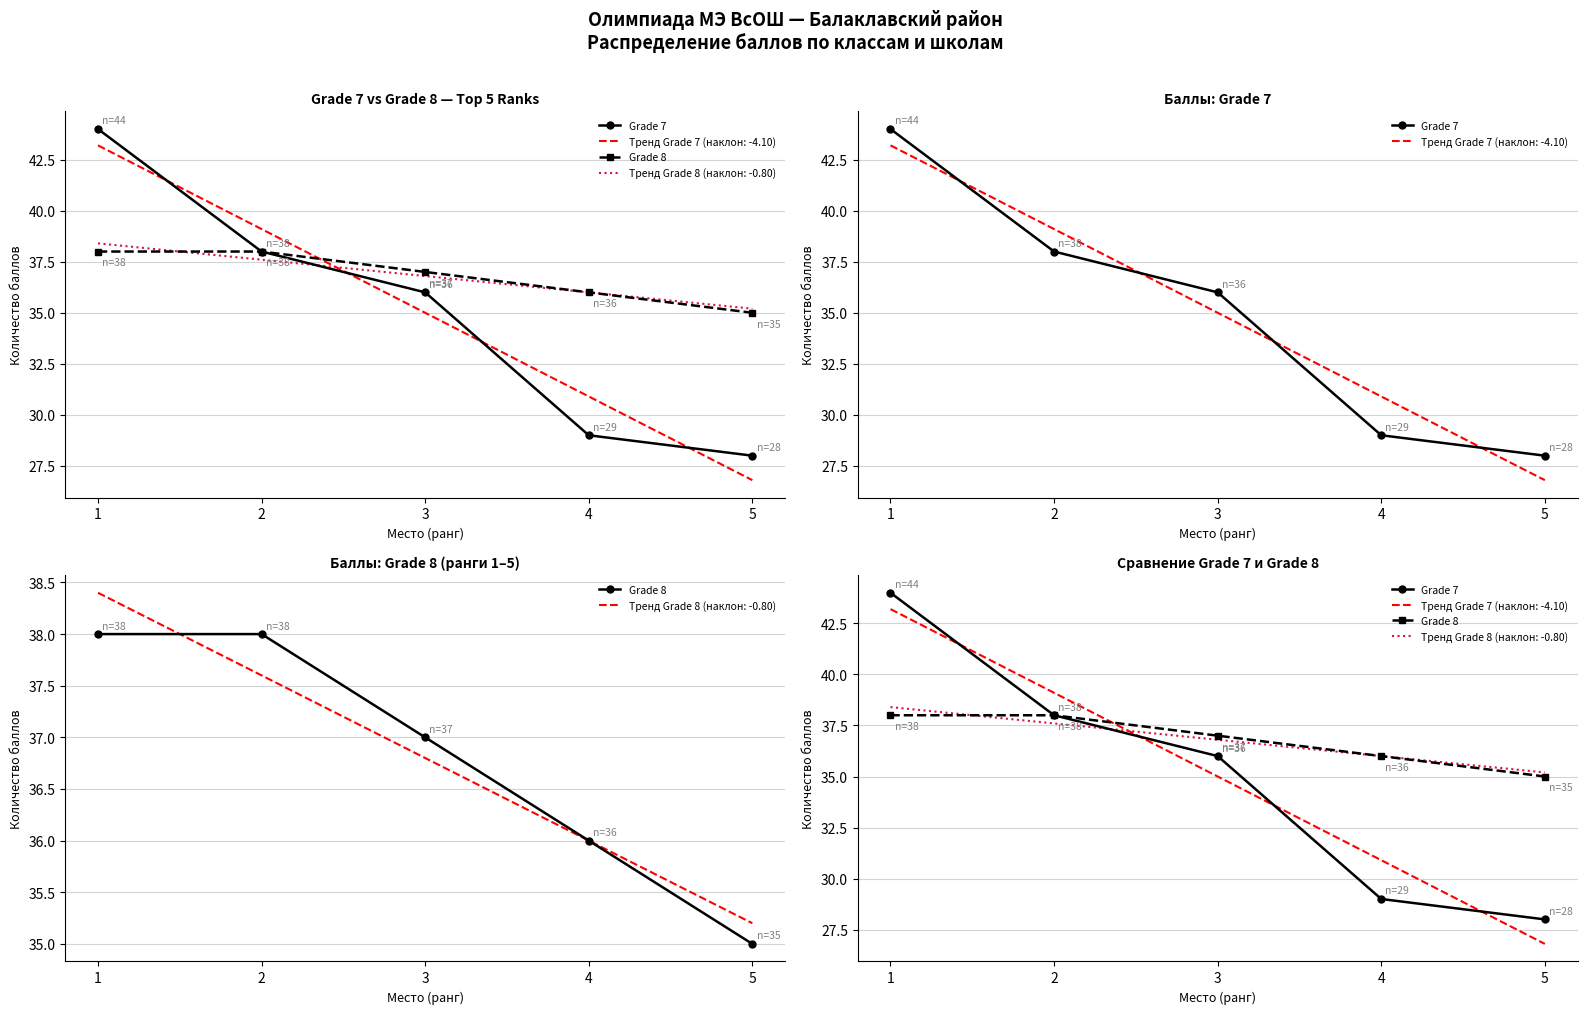

At which label is Grade 8 closest to 36?

4